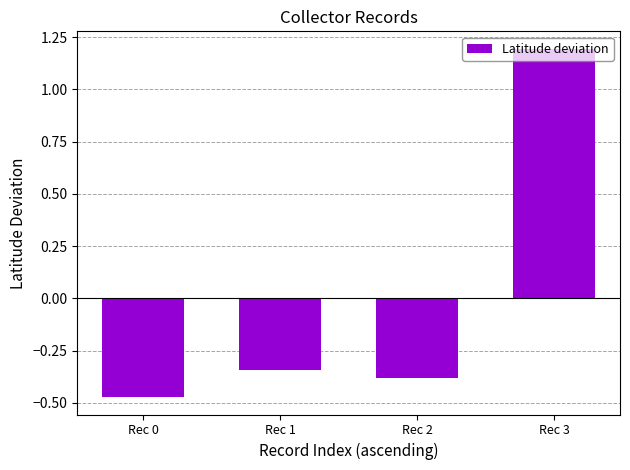

Which category has the lowest value across all series?

Rec 0